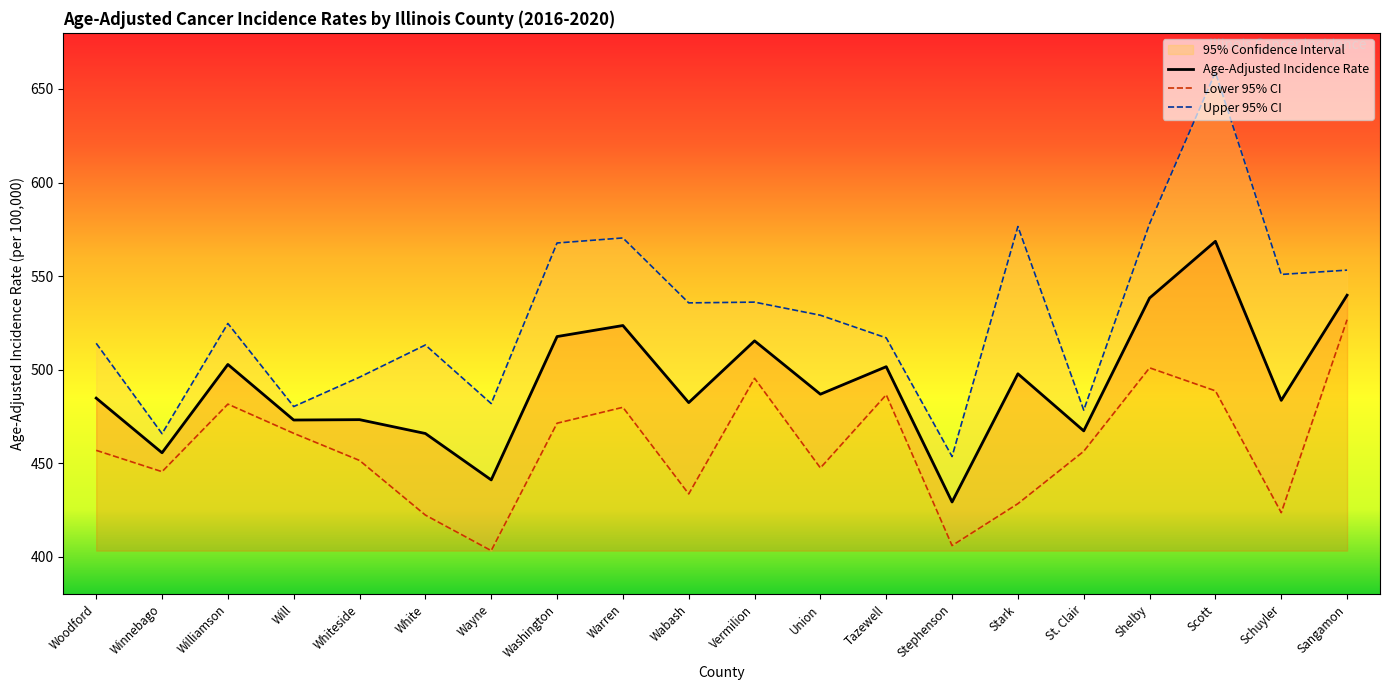

Does the chart have visible grid lines?

No